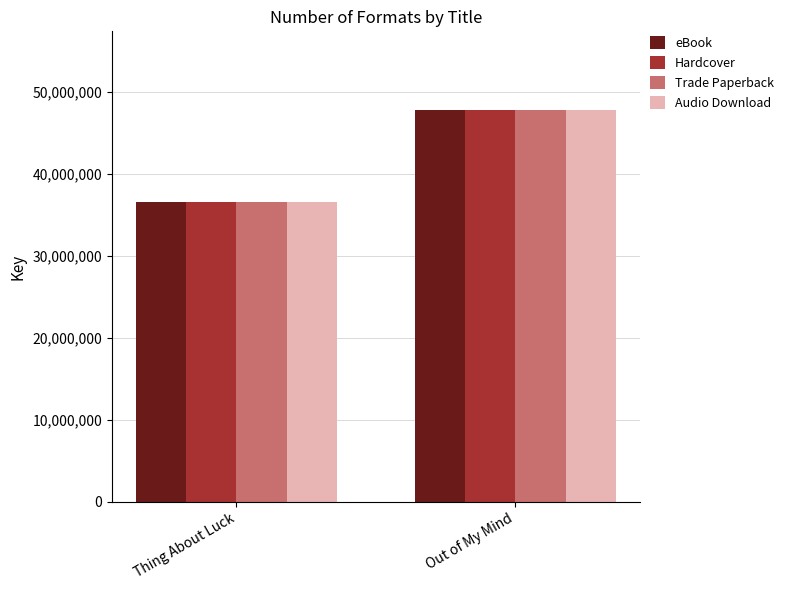

At which label does eBook reach its peak?

Out of My Mind